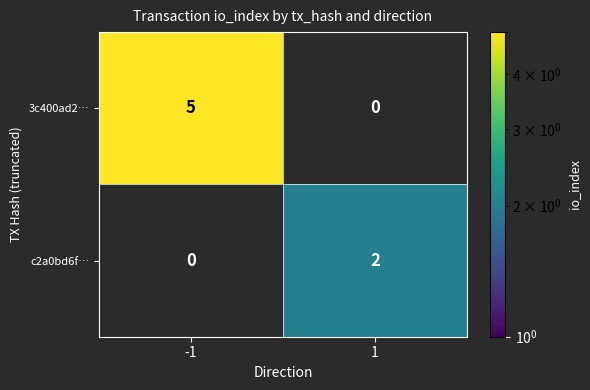

Count the number of data series in this chart.

2